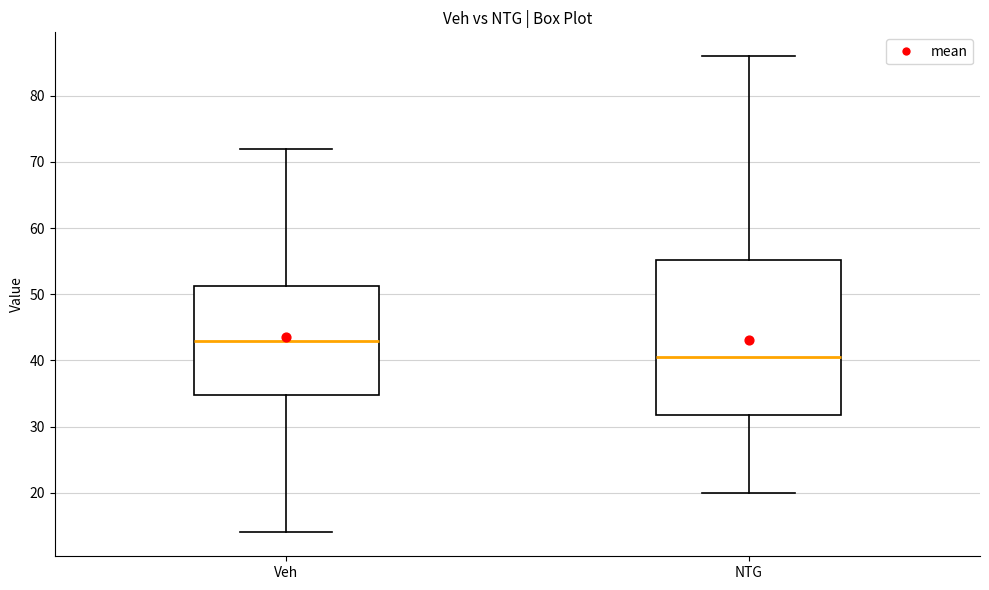

Which box is the tallest, from its lower edge to its upper edge?

NTG